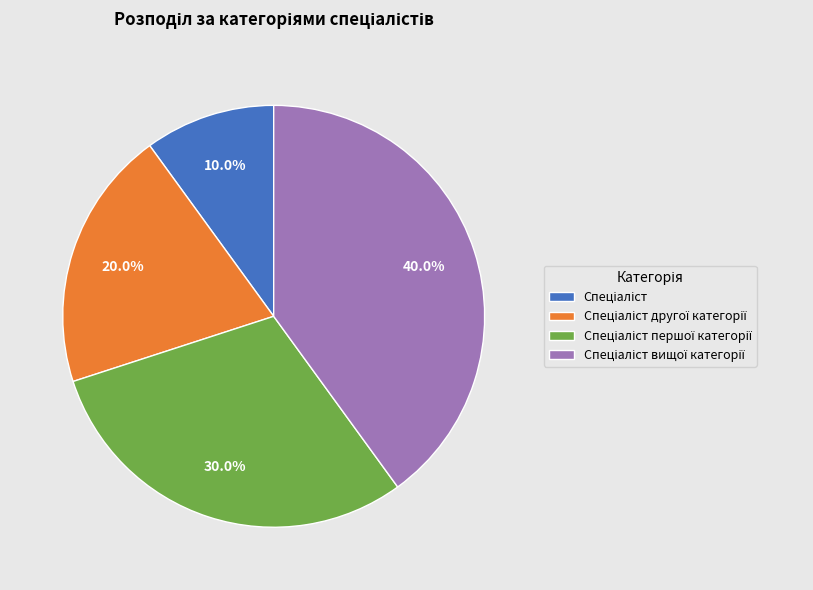

Is there any slice that represents more than half of the pie?

No